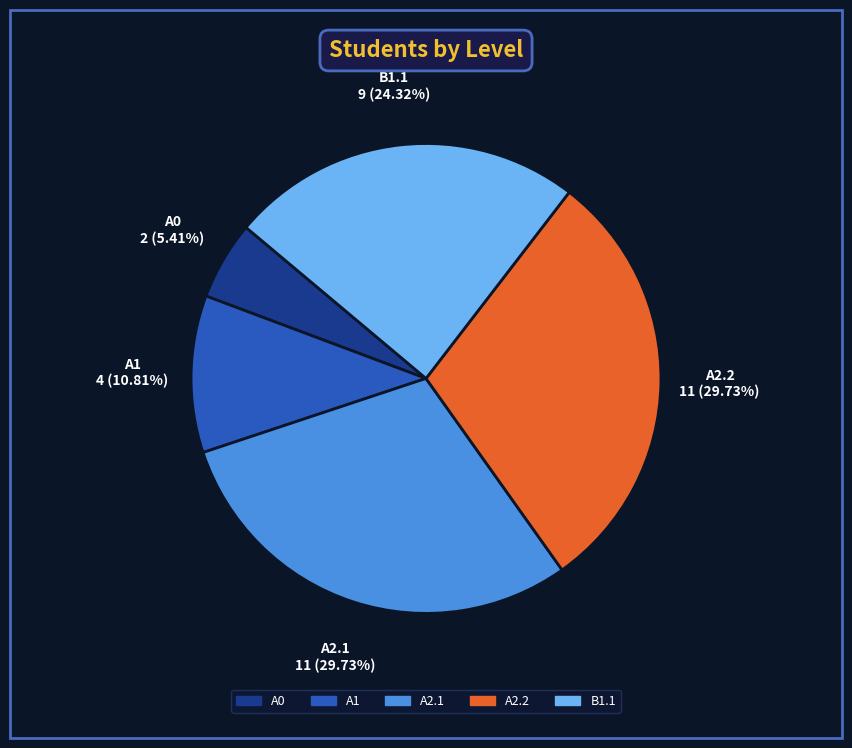

To the nearest percent, what portion does А2.1 represent?

30%